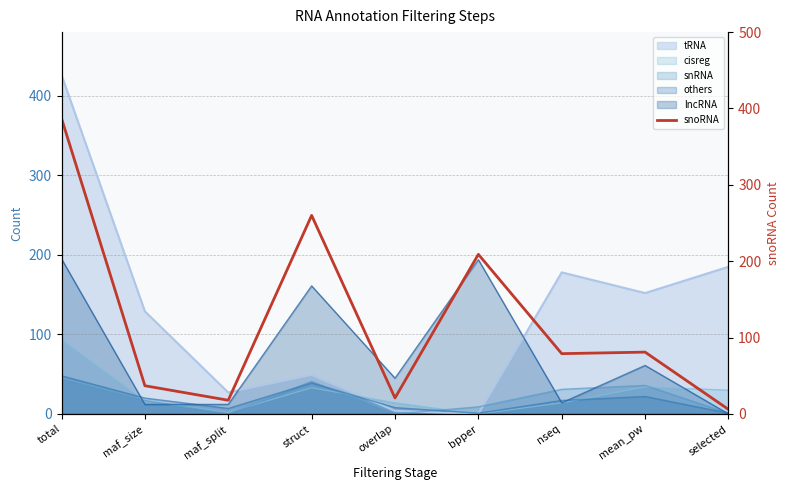

True or false: there are more than 1 points higher than both neighbors.

True